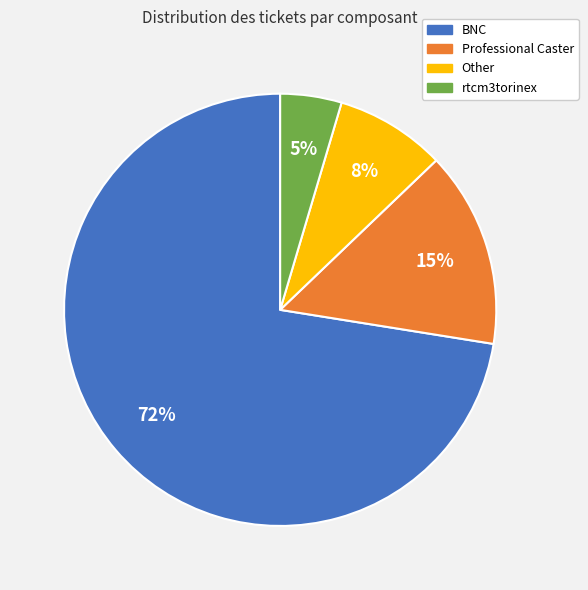

Is the sum of Professional Caster and Other greater than half?

No